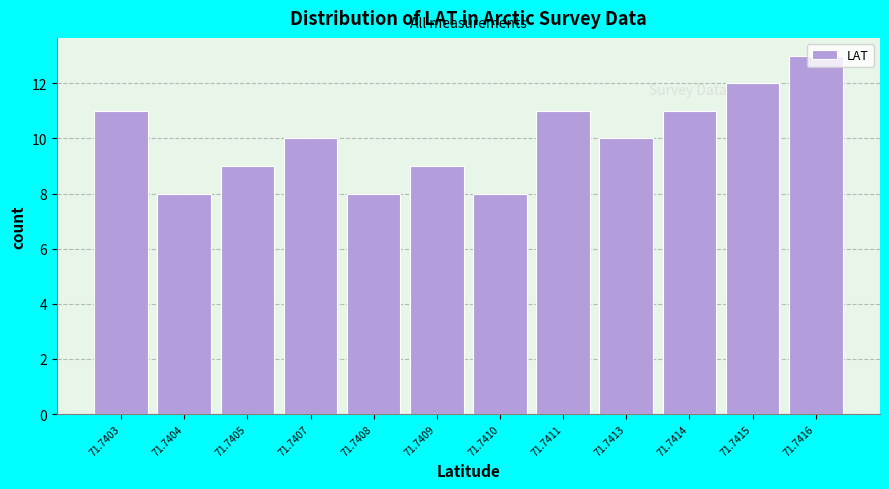

At which category does the chart reach its peak across all series?

71.7416